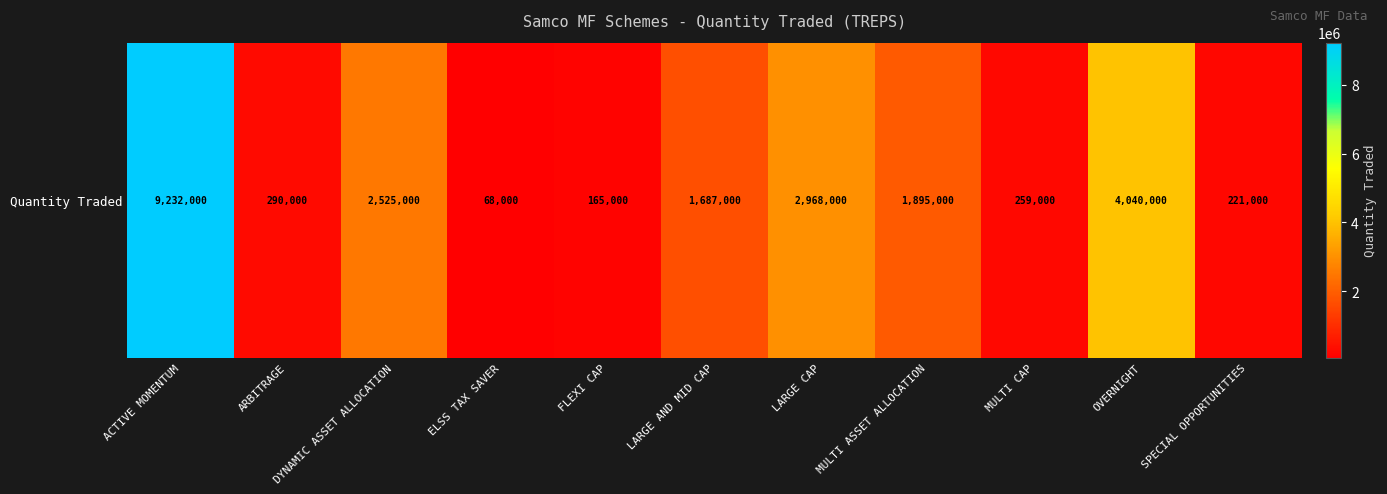

Reading left to right, list all the values displayed in this chart.

ACTIVE MOMENTUM=9232000	ARBITRAGE=290000	DYNAMIC ASSET ALLOCATION=2525000	ELSS TAX SAVER=68000	FLEXI CAP=165000	LARGE AND MID CAP=1687000	LARGE CAP=2968000	MULTI ASSET ALLOCATION=1895000	MULTI CAP=259000	OVERNIGHT=4040000	SPECIAL OPPORTUNITIES=221000